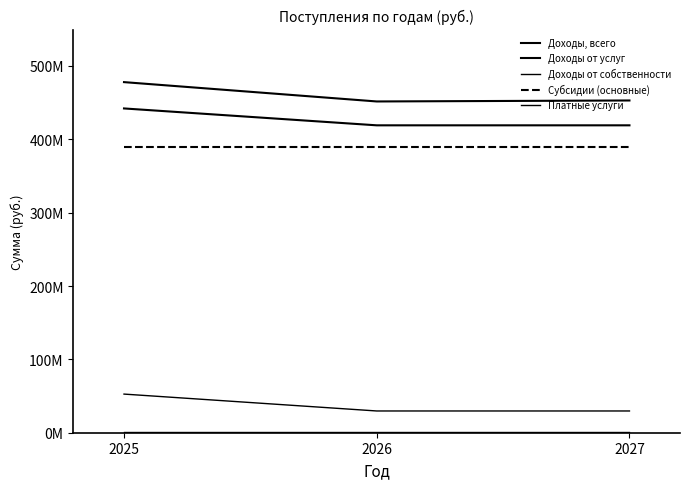

Does the chart display data point markers on the line(s)?

No